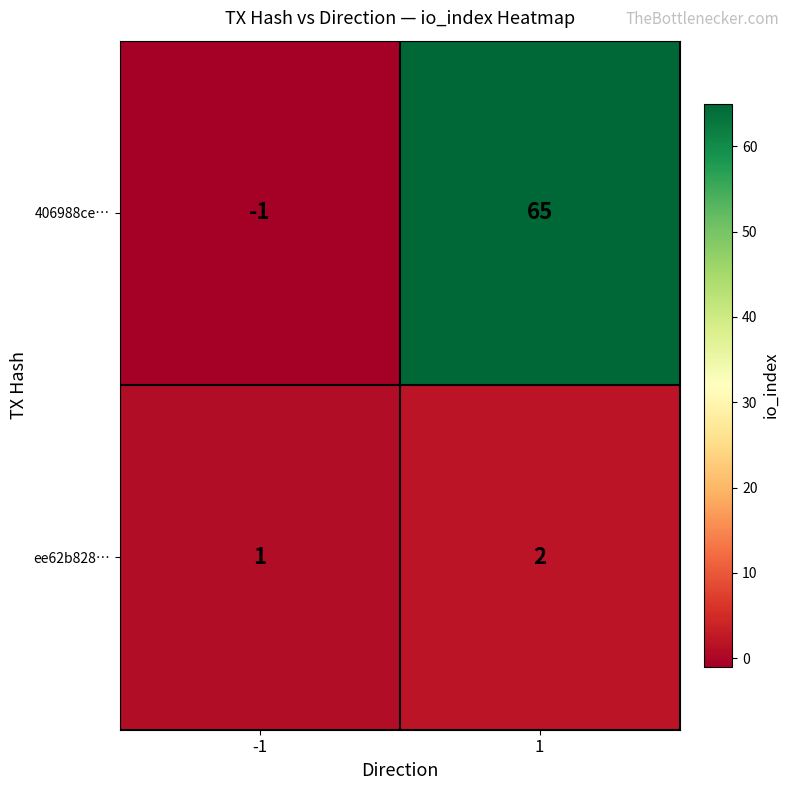

What is the maximum value shown in the chart?

65